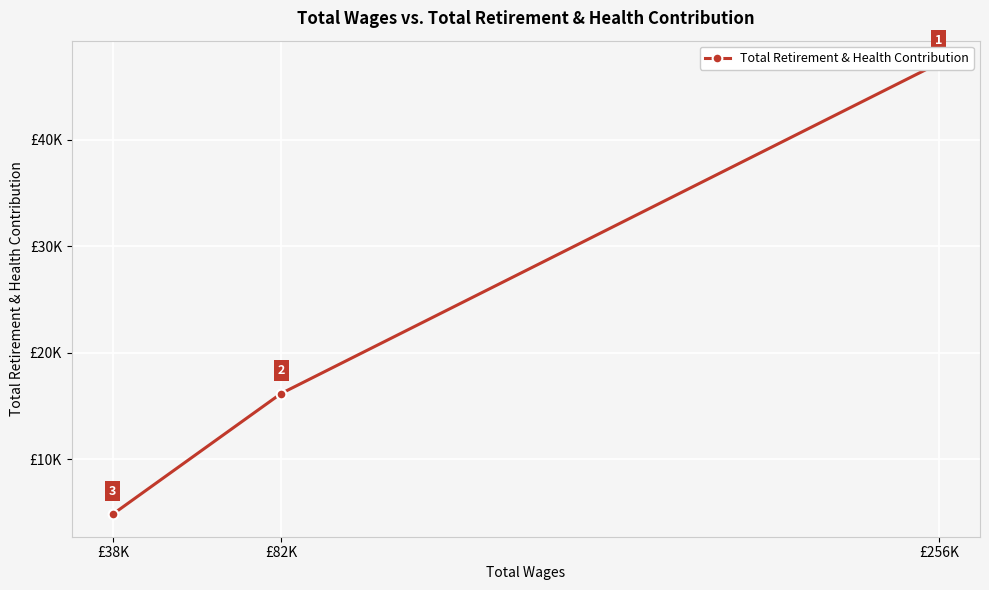

Reading right to left, what are all the values shown in this chart?

£38K=4862	£82K=16184	£256K=47177